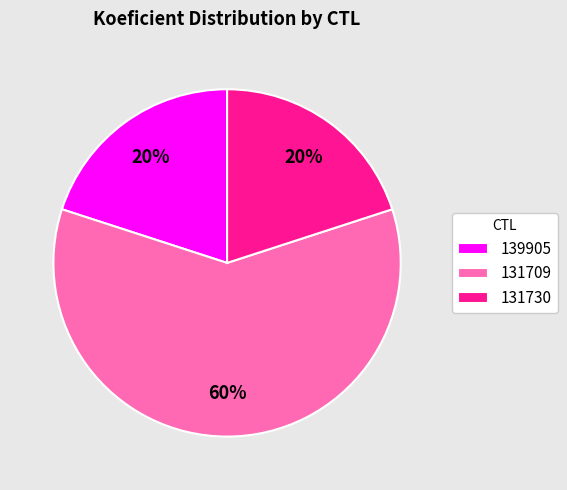

How many segments does this pie chart have?

3